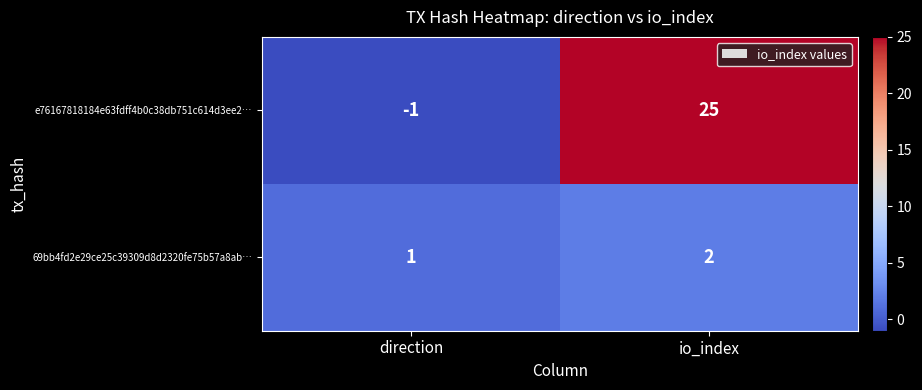

Reading right to left, list all the values displayed in this chart.

e76167818184e63fdff4b0c38db751c614d3ee2…: io_index=25	direction=-1
69bb4fd2e29ce25c39309d8d2320fe75b57a8ab…: io_index=2	direction=1